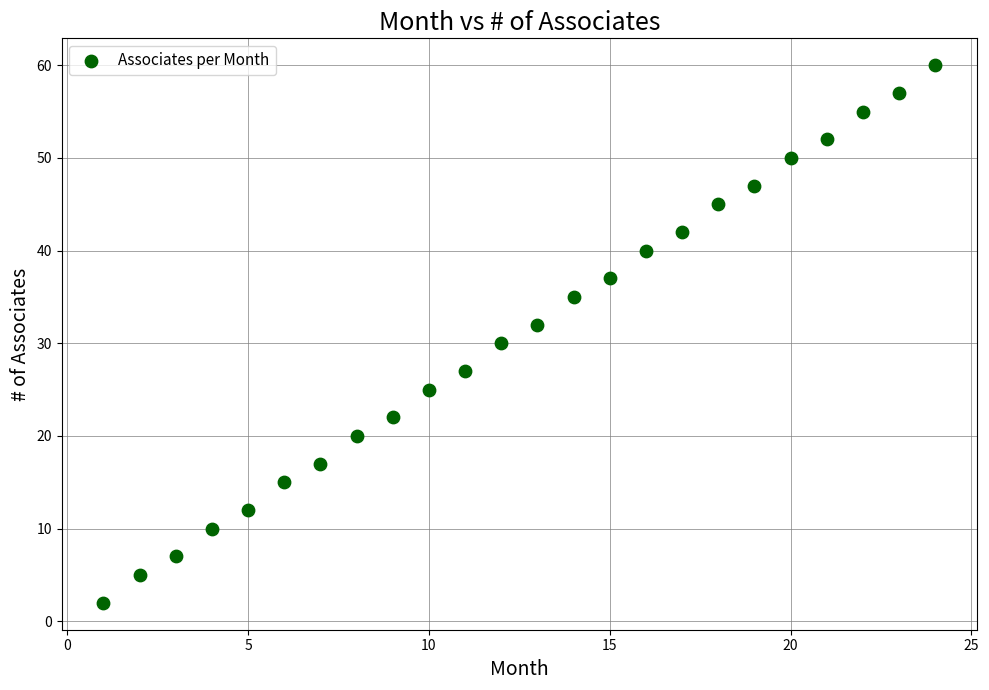

What is the range of X values (max minus min)?

23